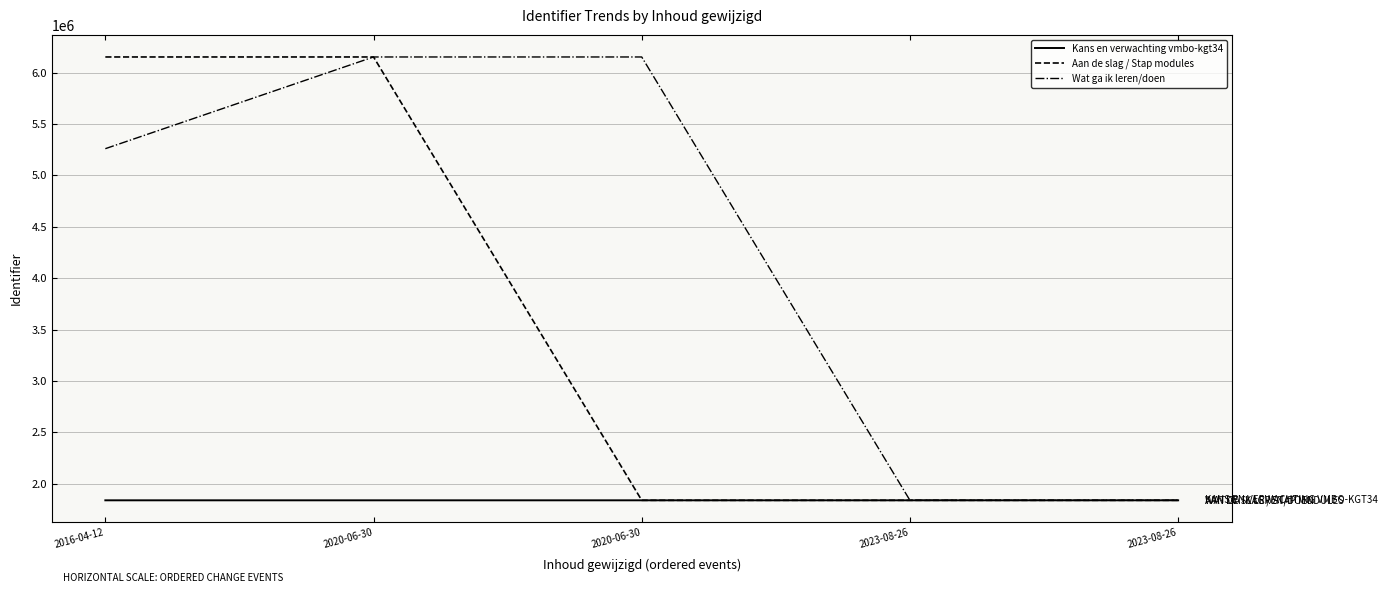

How many lines are shown in the chart?

3